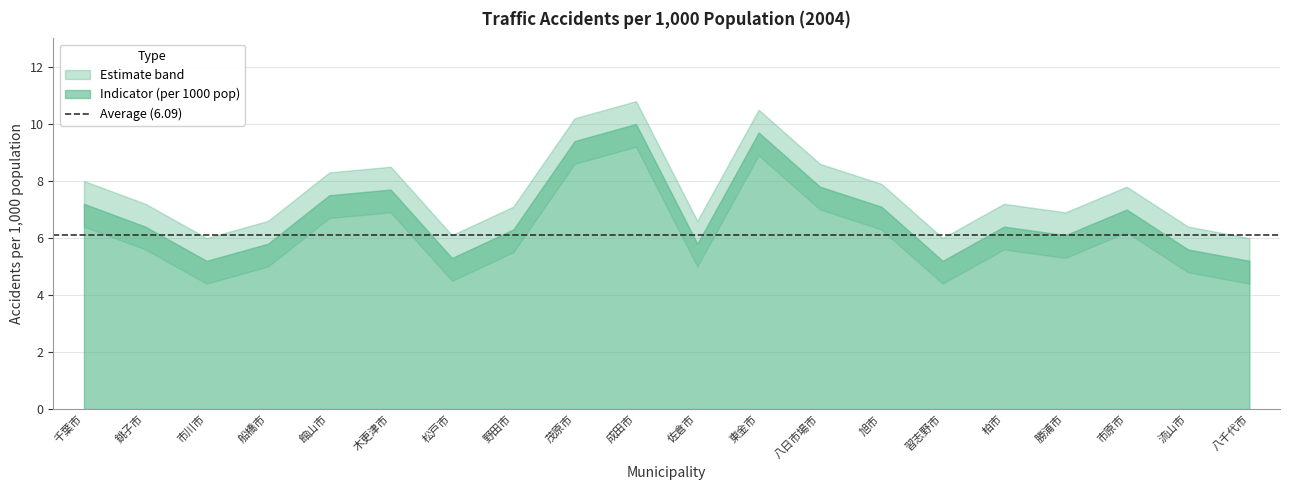

What is the minimum value shown in the chart?

4.4